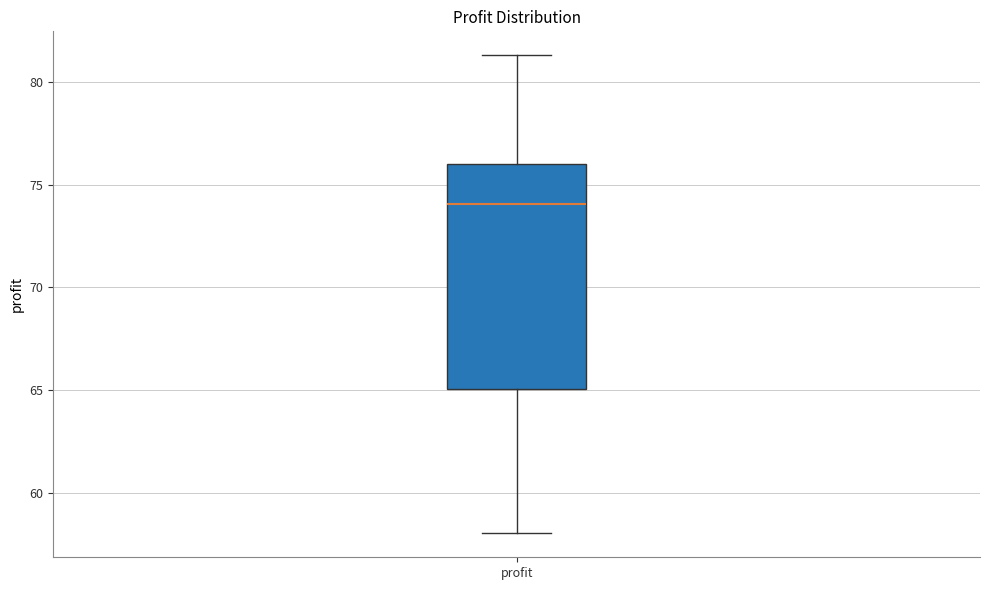

Where does the upper whisker of the box for profit end on the y-axis? The values are not printed on the chart, so give them approximately, as read against the axis.

81.5